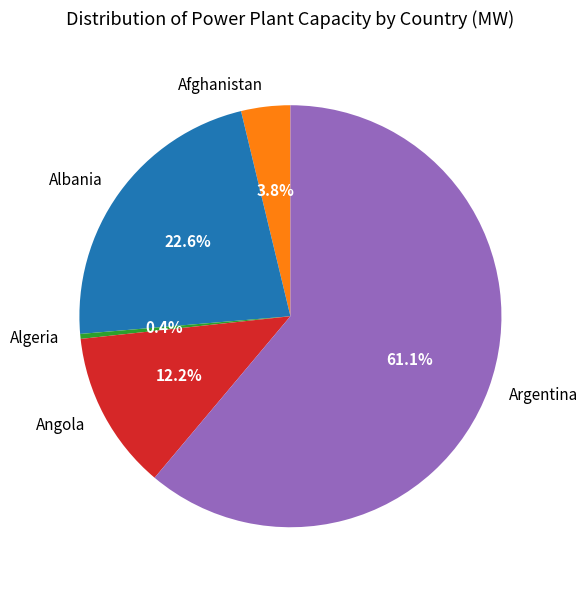

What is the largest slice in the pie chart?

Argentina